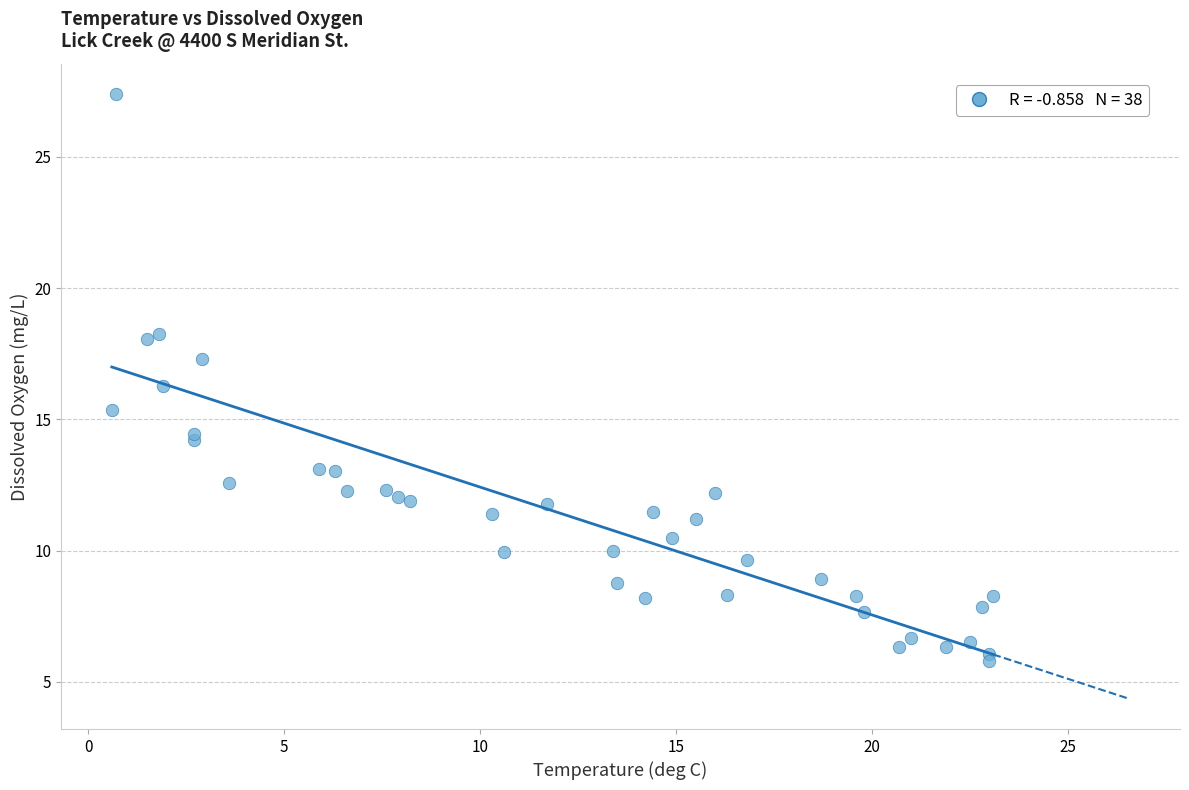

What Y value in the scatter plot is closest to 16?

16.3